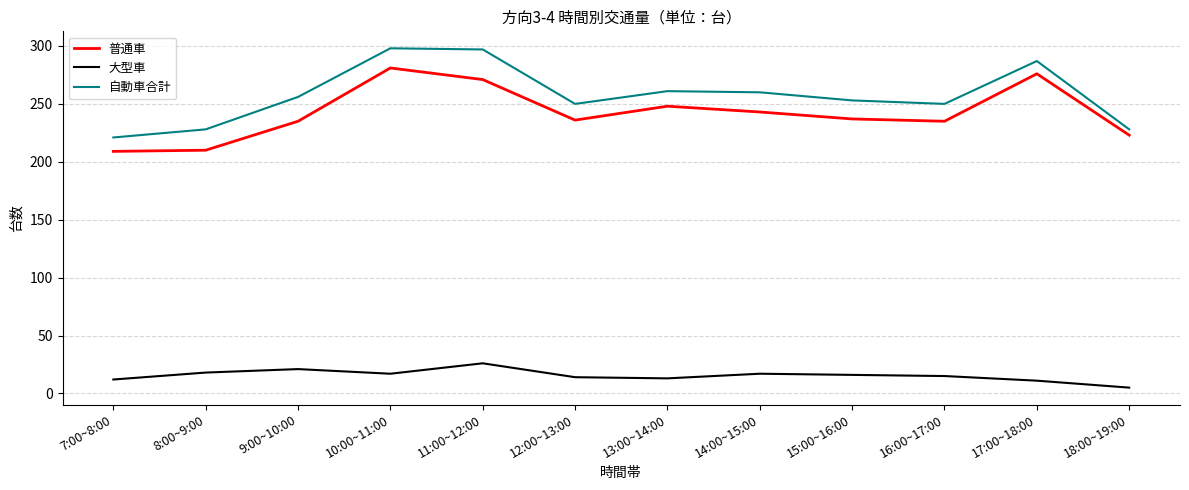

Which series has the largest total across all categories?

自動車合計